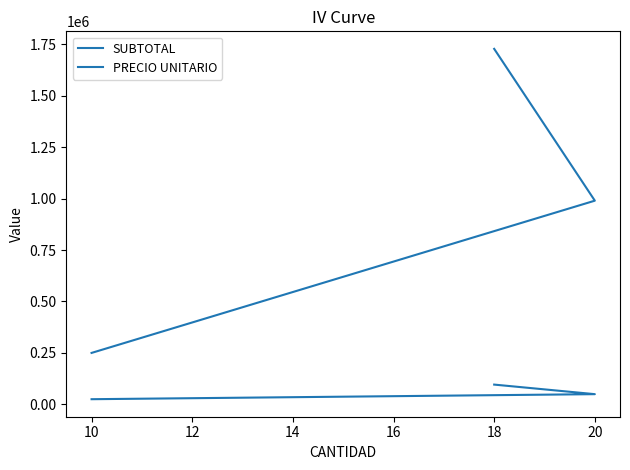

What is the maximum value shown in the chart?

1728000